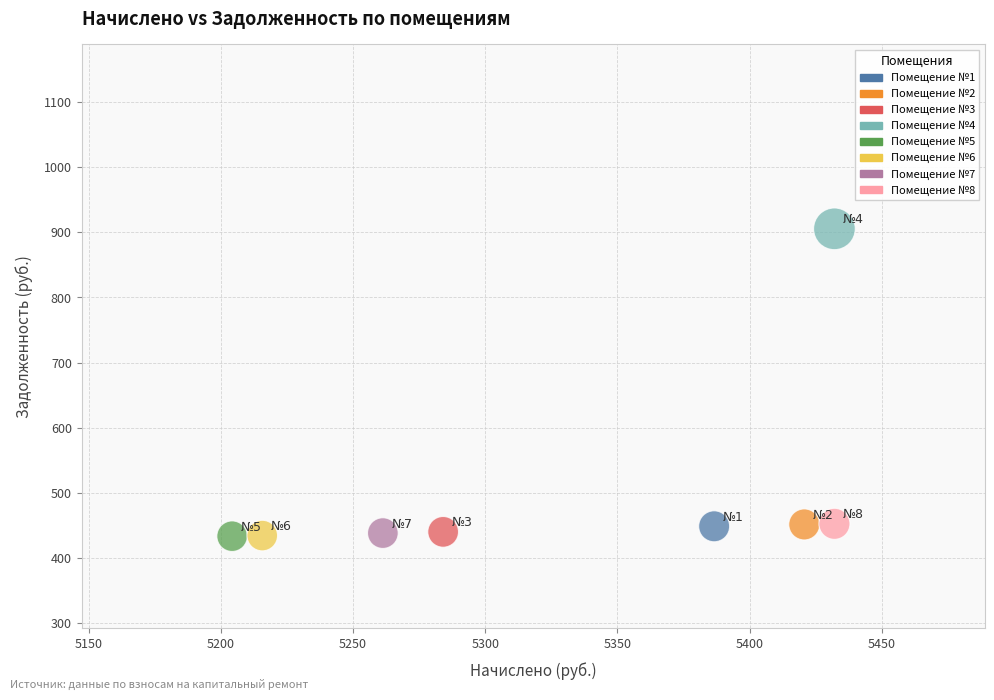

What is the range of X values (max minus min)?

227.8